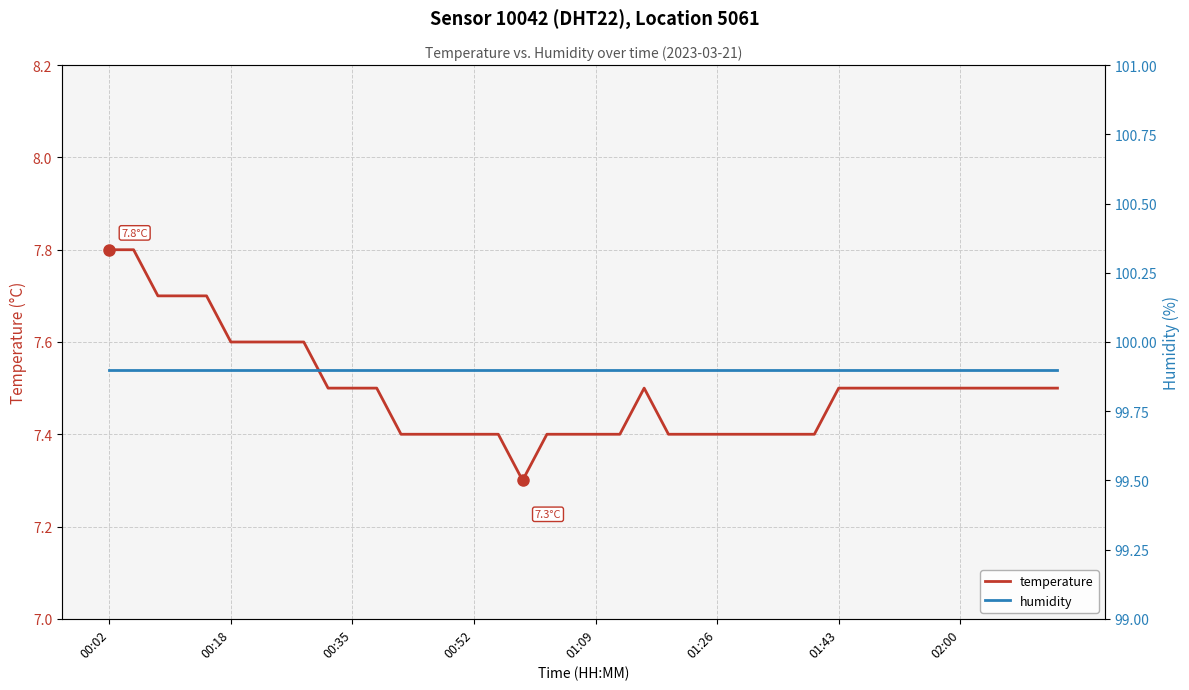

Between 11 and 27, which series saw the biggest shift?

temperature